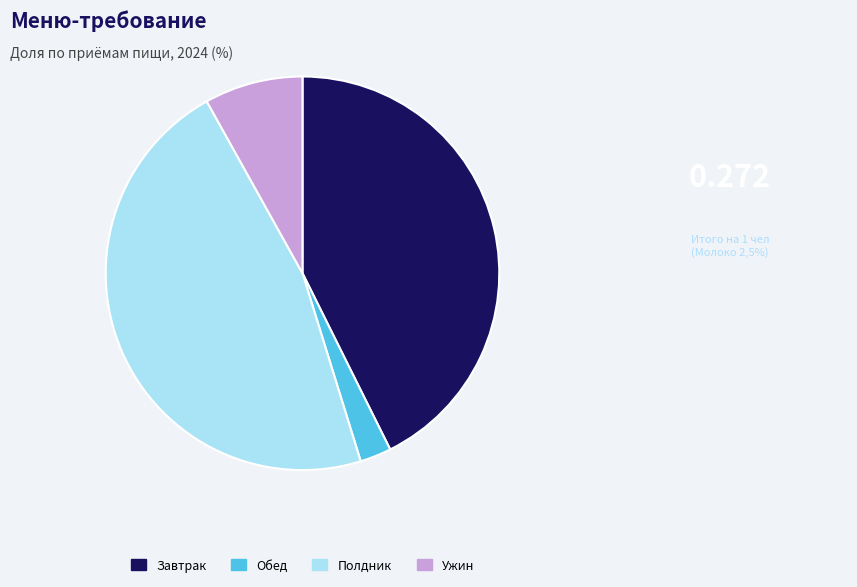

Is there a majority slice in this chart?

No